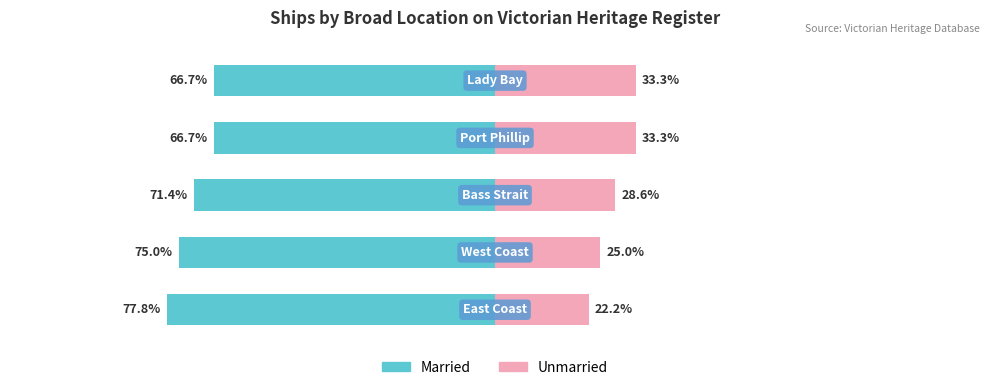

What is the average value of the Unmarried series?

28.5